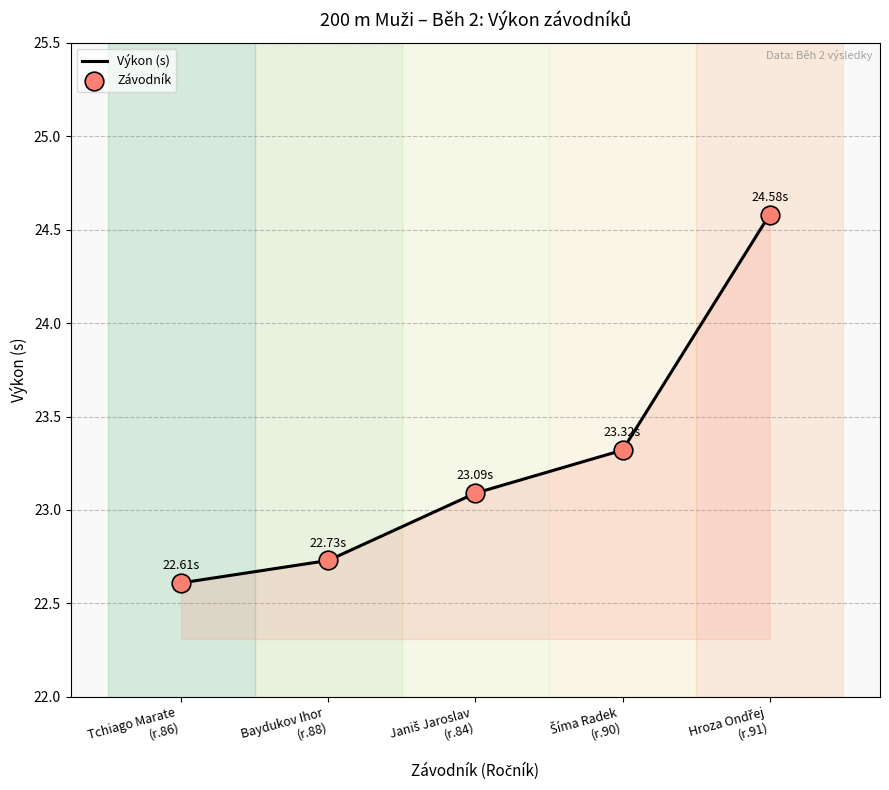

What is the average value?

23.3